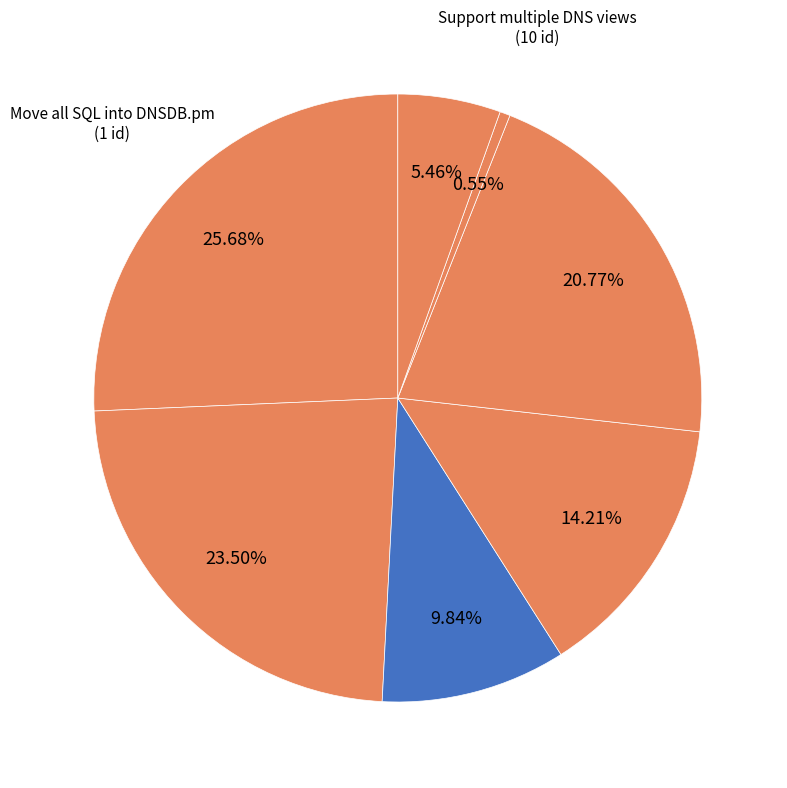

Rank the categories by value from lowest to highest.

Move all SQL into DNSDB.pm, Support multiple DNS views, Convert @ in hostname or record, Handle in-addr.arpa and ip6.arpa, Massive export speedup, Clean up RPC setup, Add pattern syntax to indicate do not